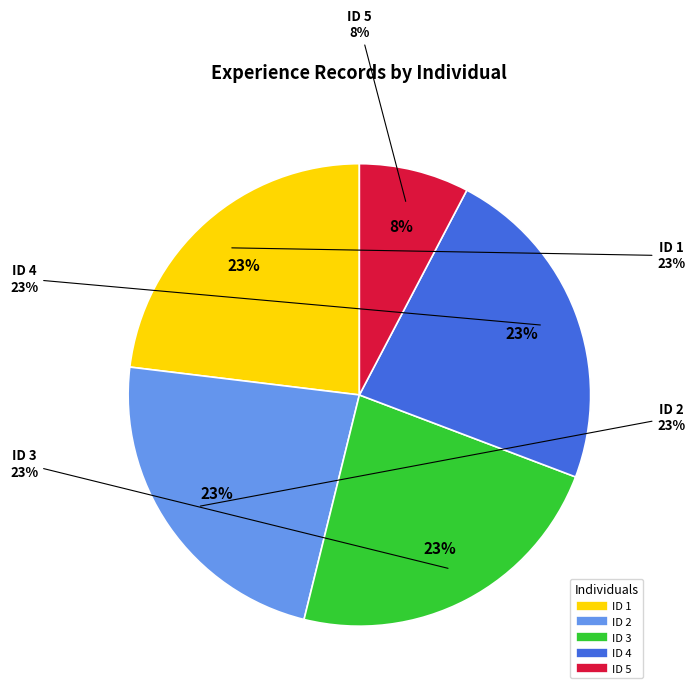

How many slices are in this pie chart?

5